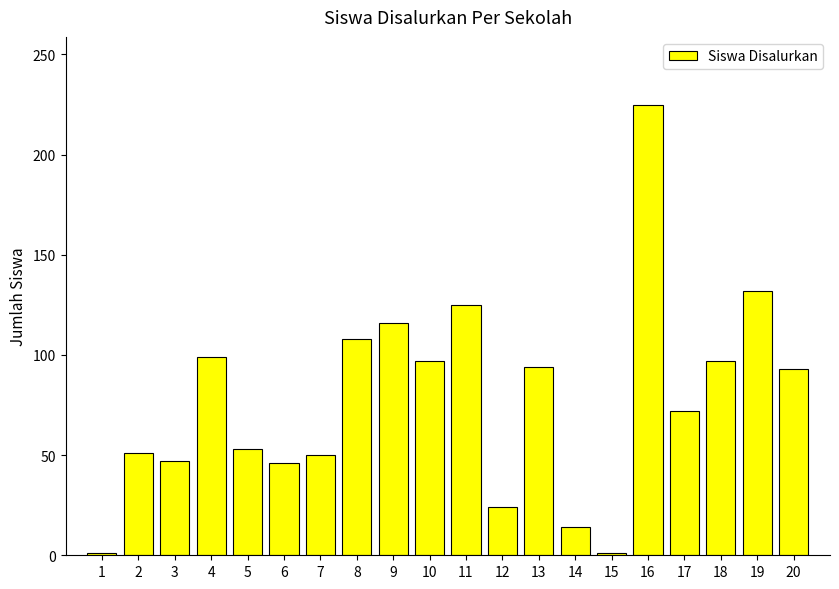

What is the sum of all values?

1545